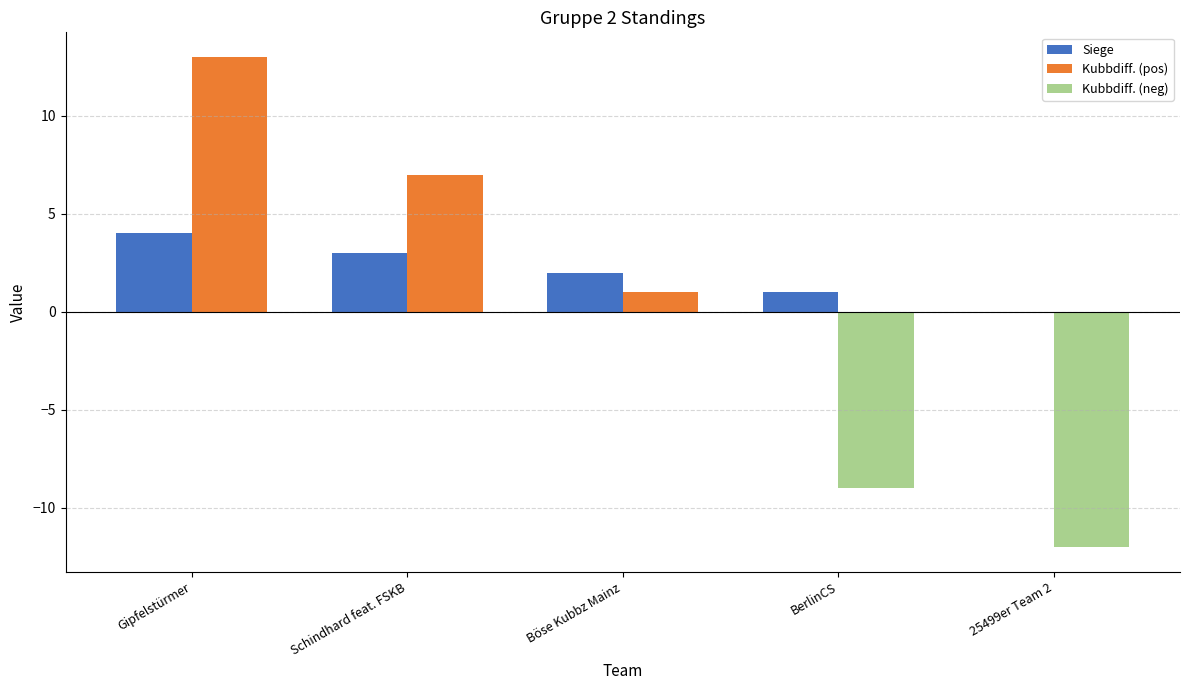

At which label is Kubbdiff. (pos) closest to 6?

Schindhard feat. FSKB